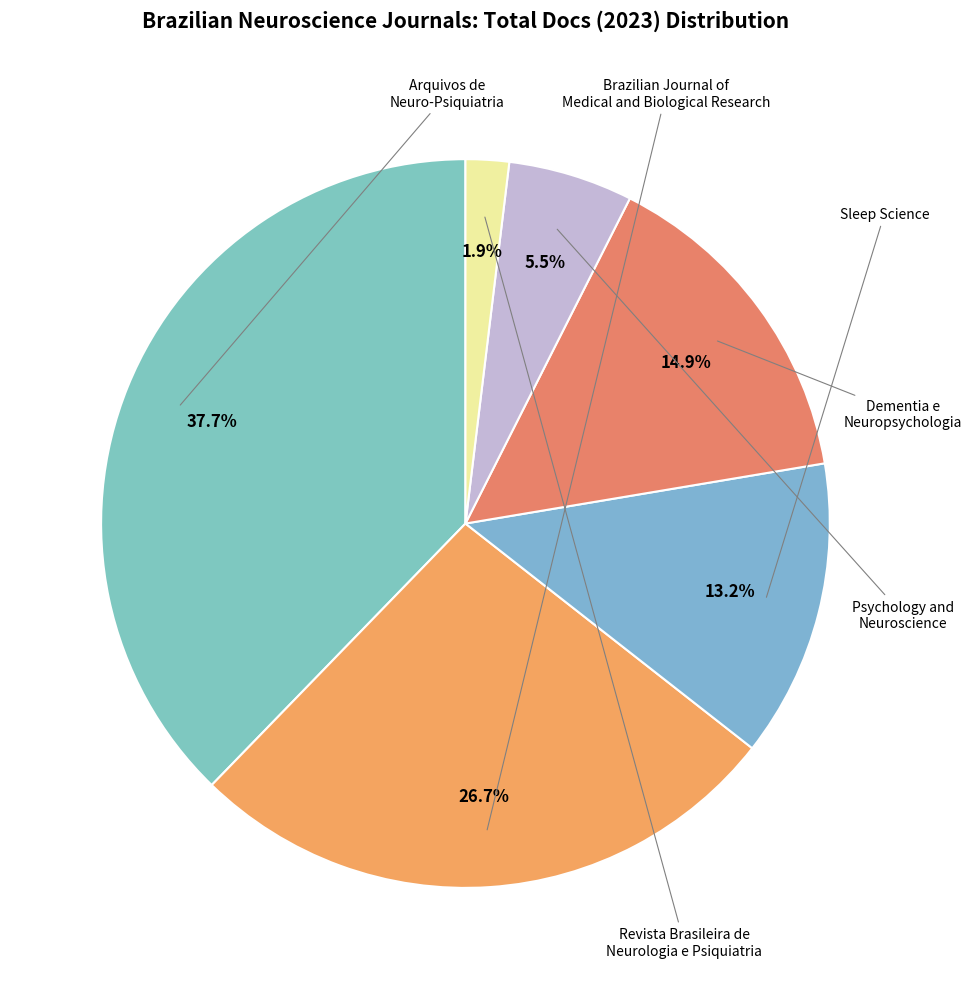

Count the number of slices in the pie.

6